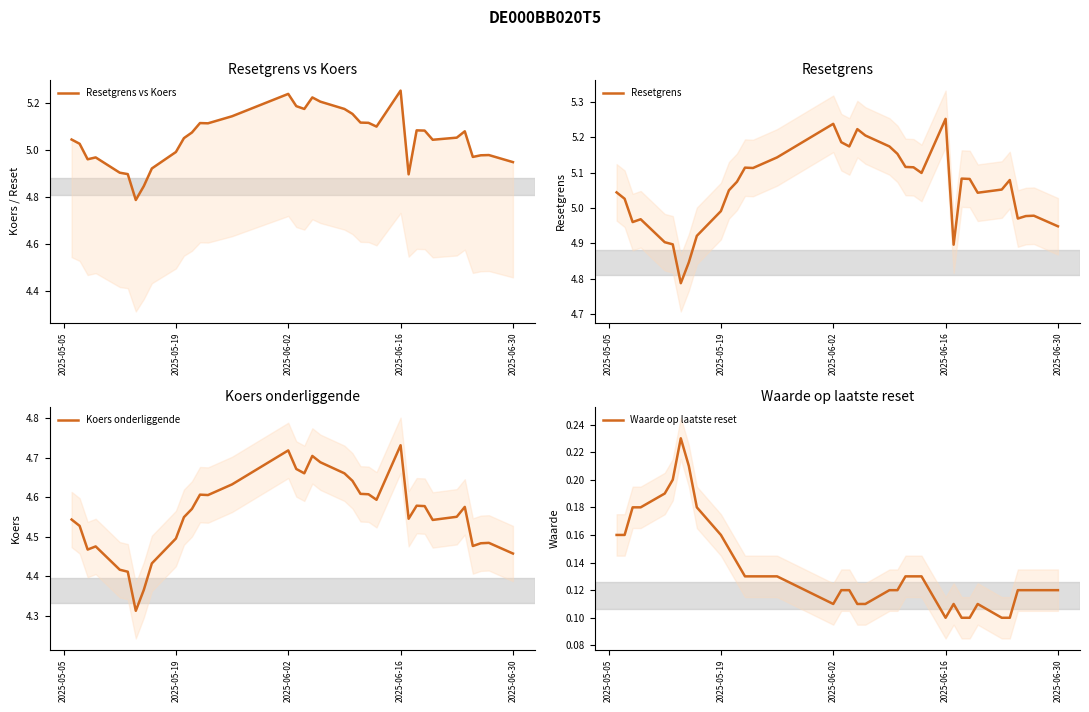

Which category has the highest value in the Resetgrens series?

2025-06-16